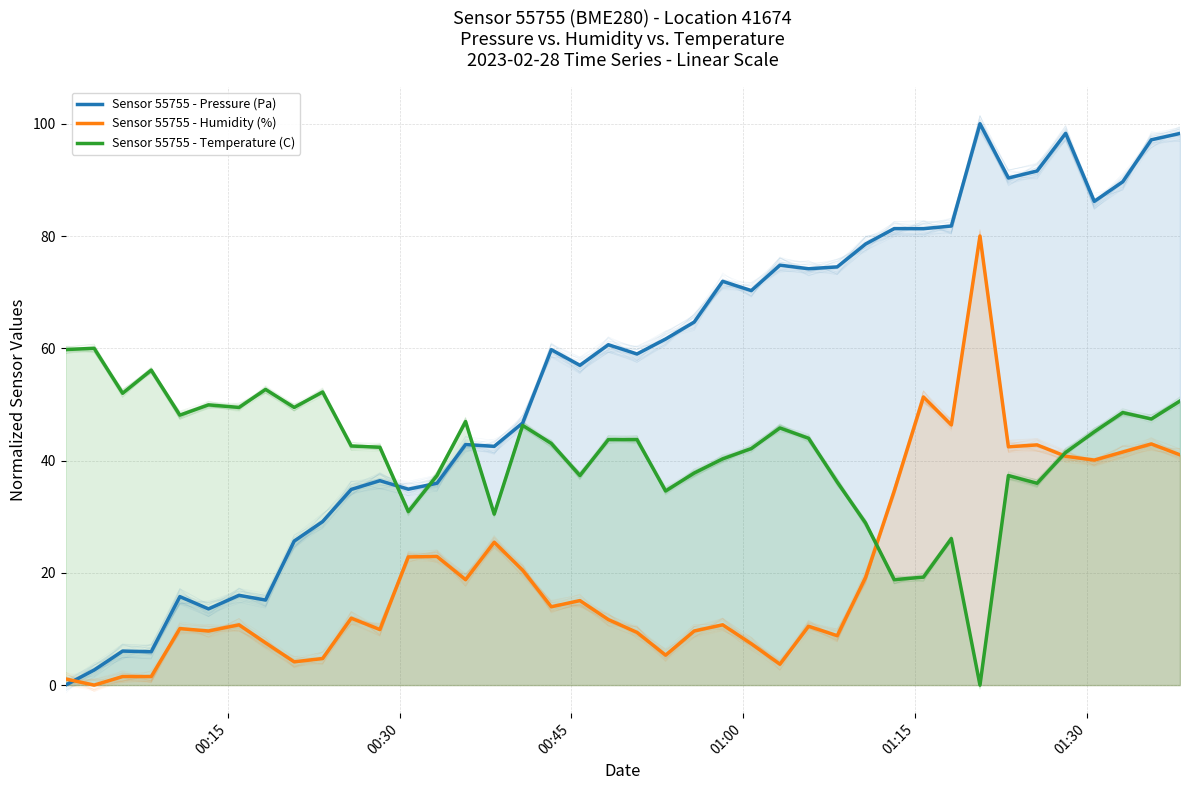

How many interior local peaks does the Sensor 55755 - Temperature (C) series have?

11